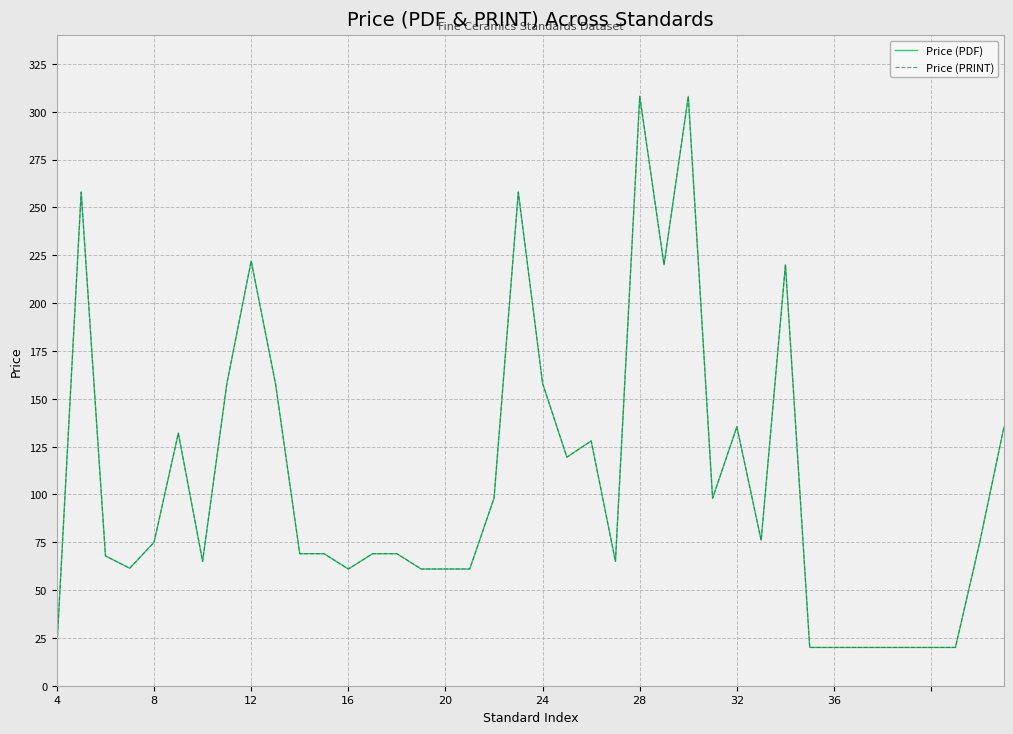

How many interior local peaks does the Price (PRINT) series have?

9